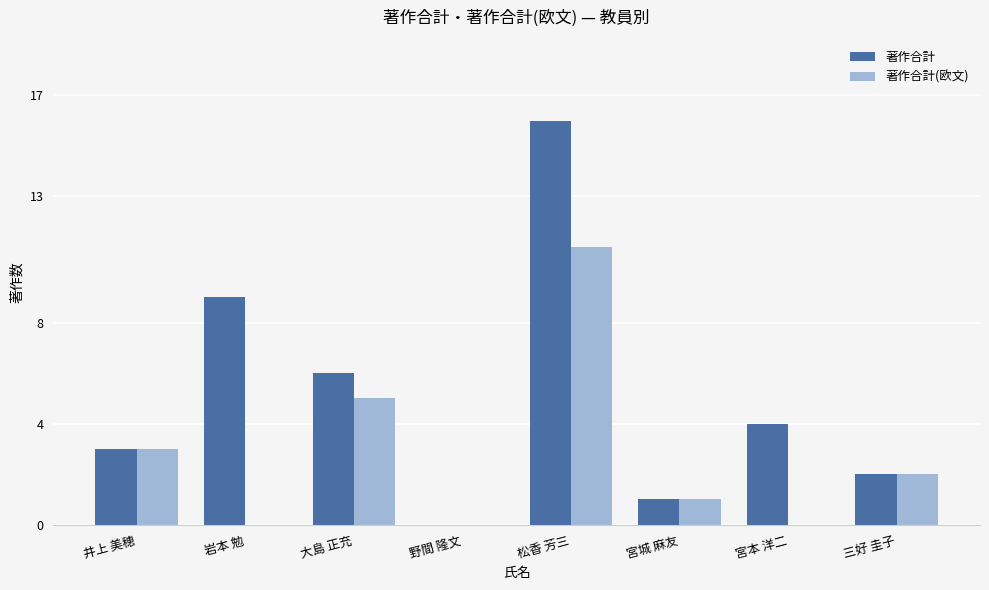

What is the sum of the 著作合計(欧文) values at 松香 芳三 and 宮城 麻友?

12